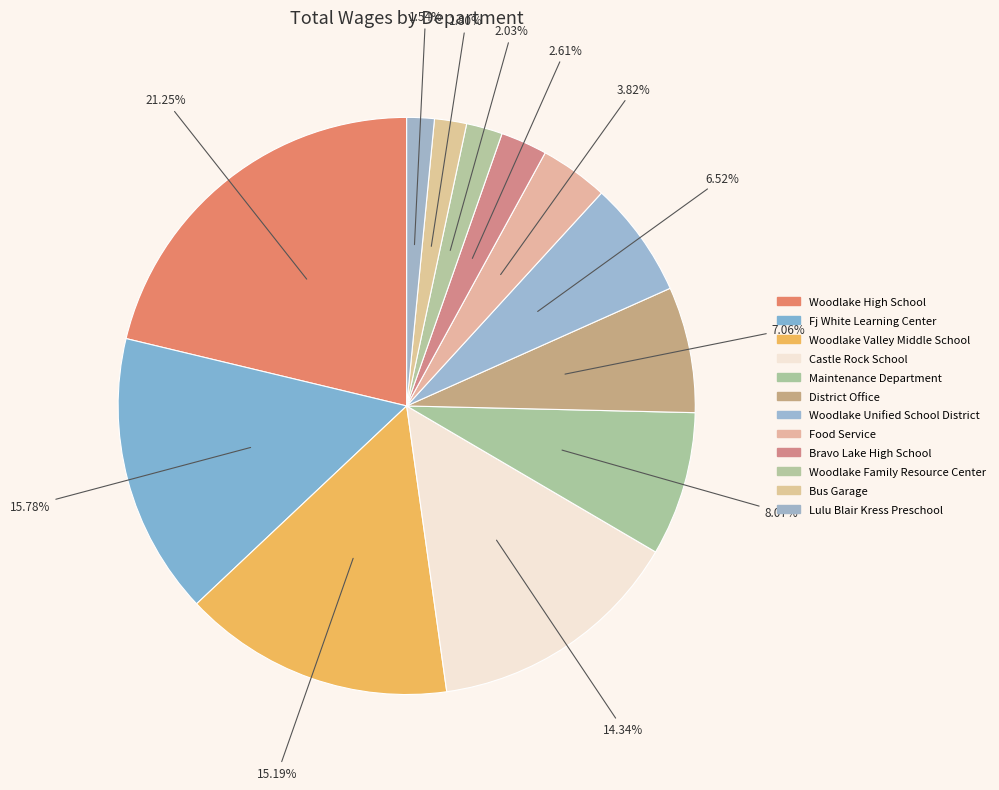

What is the ratio of the value at Castle Rock School to the value at Woodlake Unified School District?

2.2